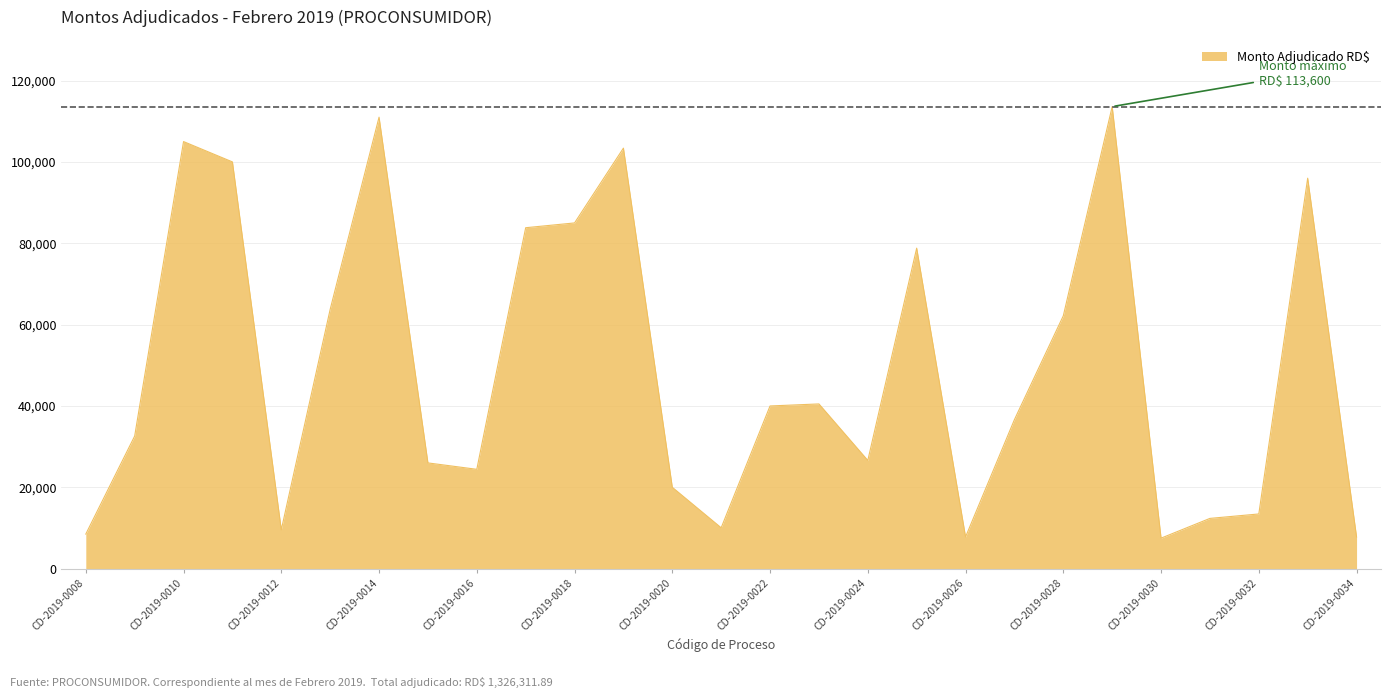

What is the smallest value displayed?

7500.0